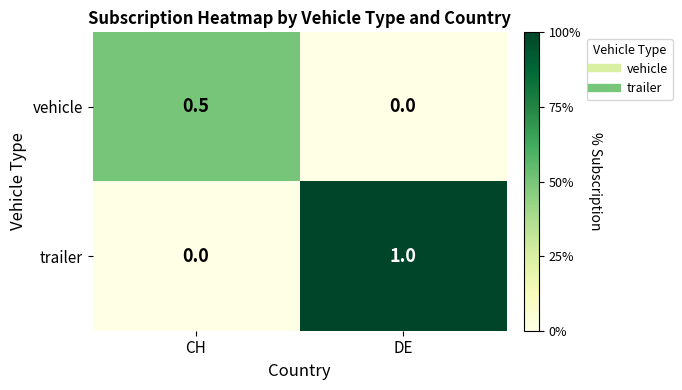

Rank the series by their maximum value, from highest to lowest.

trailer, vehicle